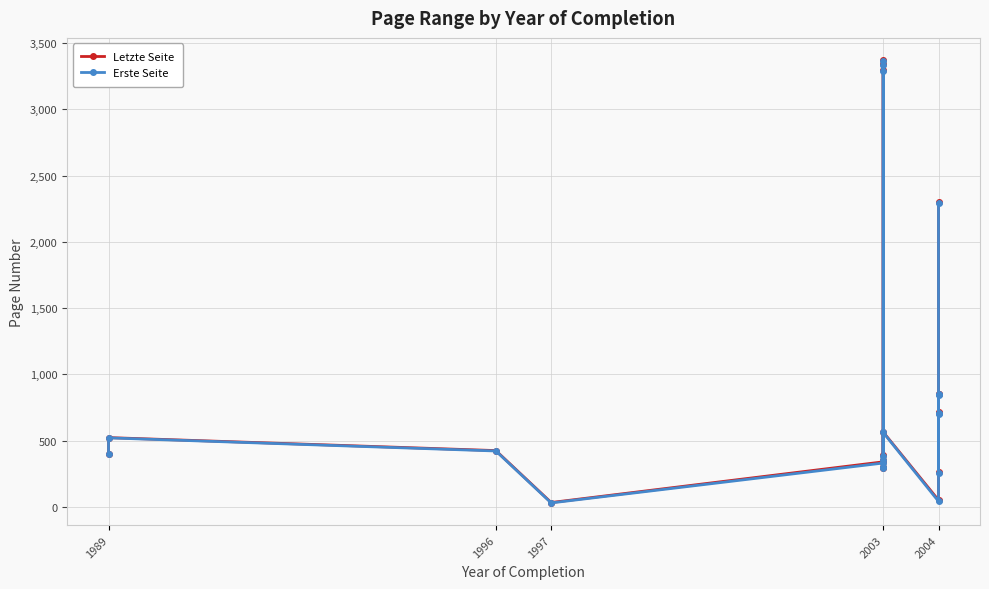

What is the greatest value displayed?

3372